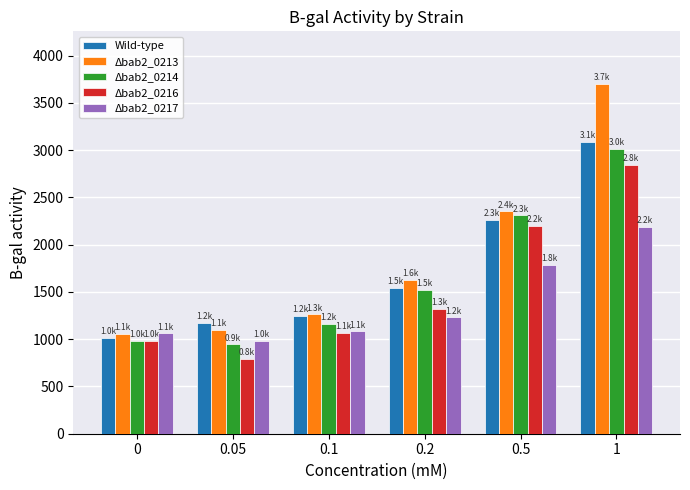

Rank the categories by Δbab2_0213 value from lowest to highest.

0, 0.05, 0.1, 0.2, 0.5, 1